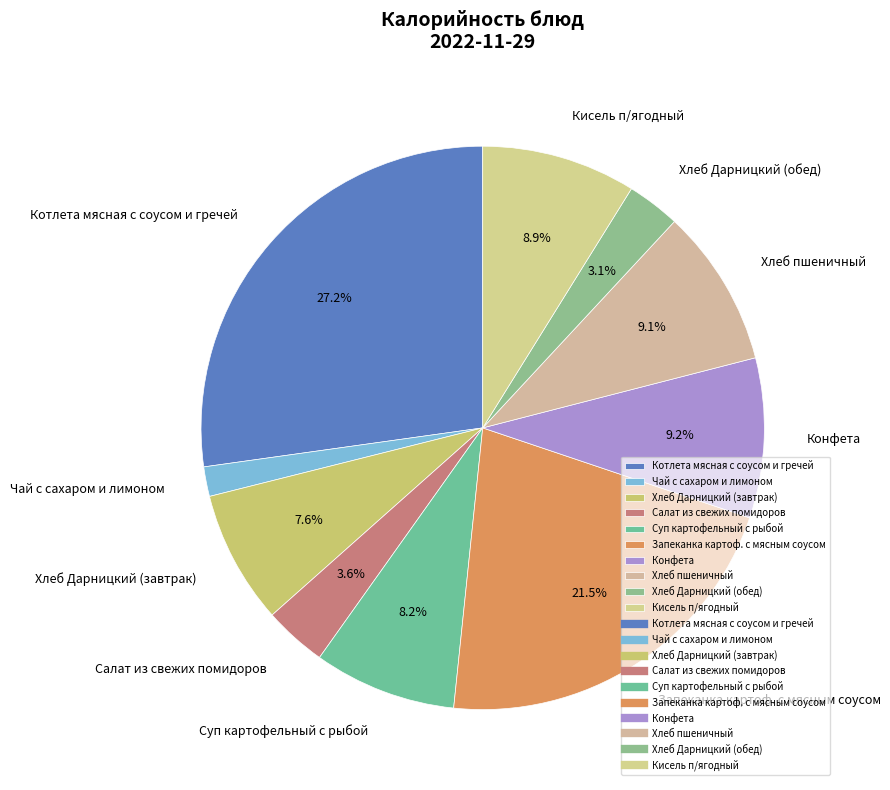

Which category has the biggest portion of the pie?

Котлета мясная с соусом и гречей